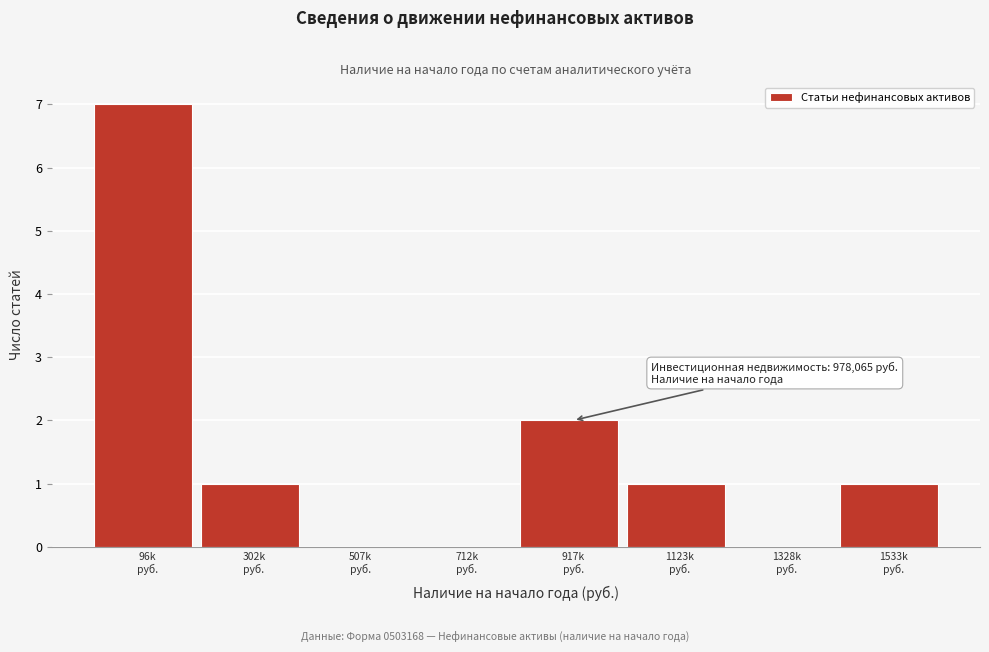

What is the maximum value shown in the chart?

7